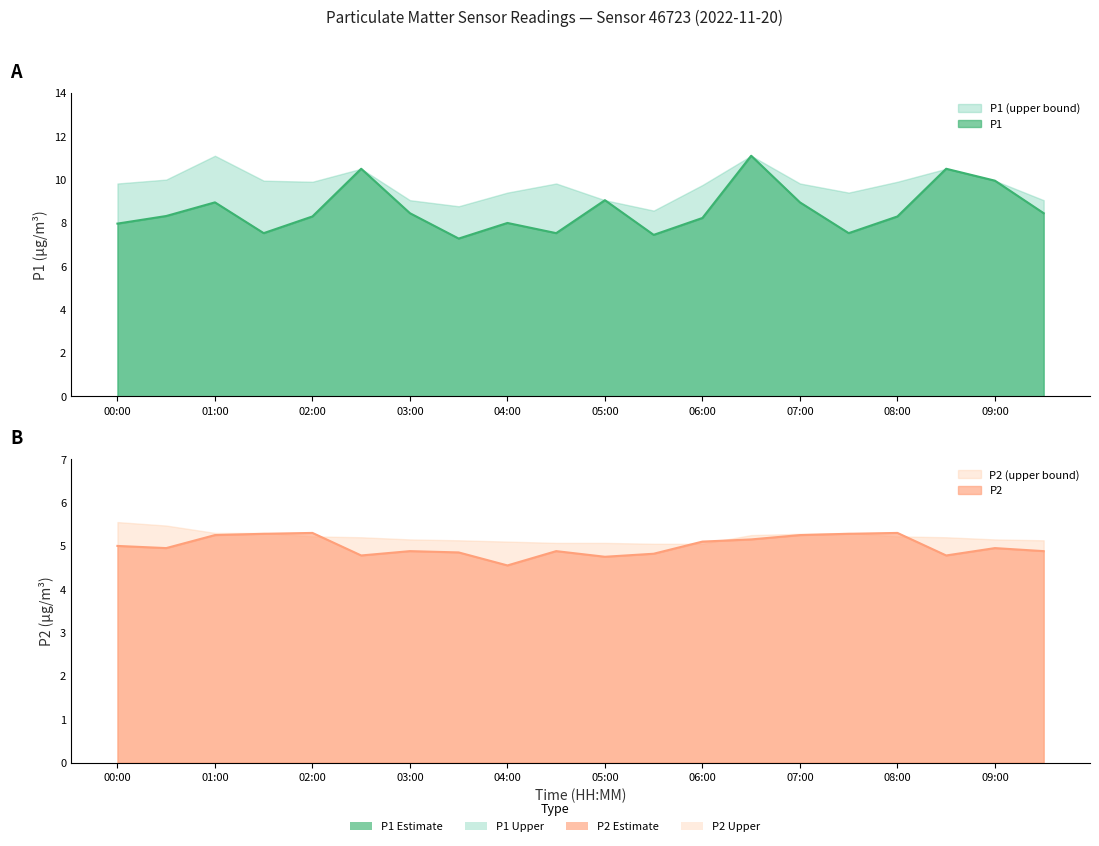

Which label corresponds to the largest value in the chart?

06:30